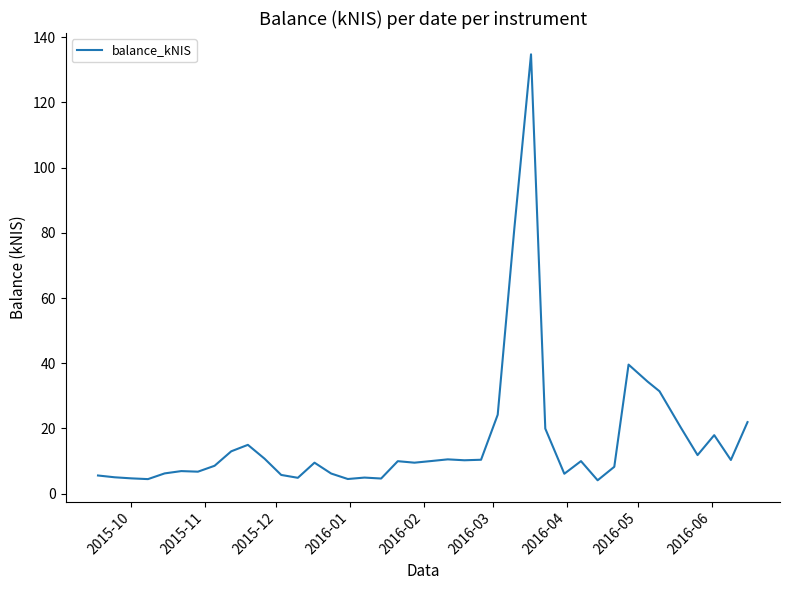

What is the minimum value shown in the chart?

4.1